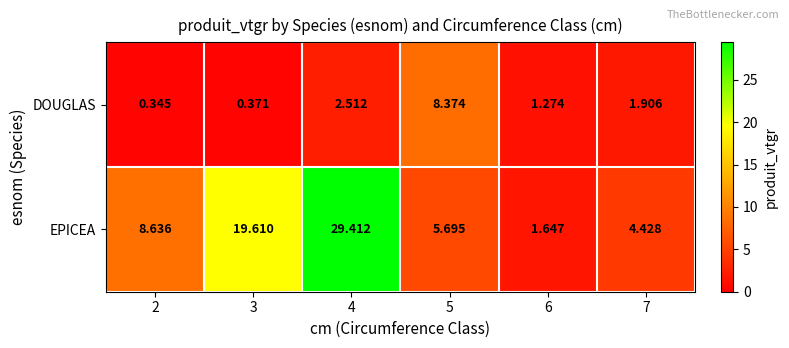

Which series changed the most between 2 and 4?

EPICEA